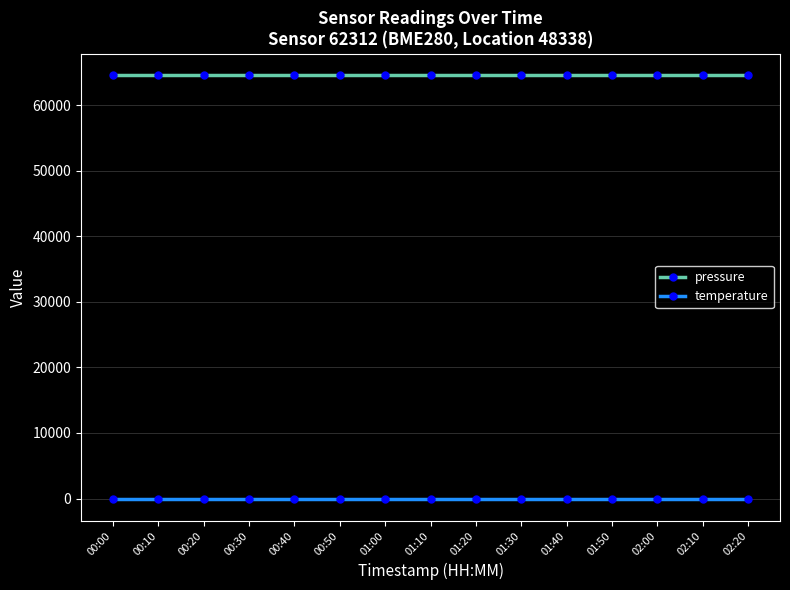

What are all the series names shown in the legend?

pressure, temperature